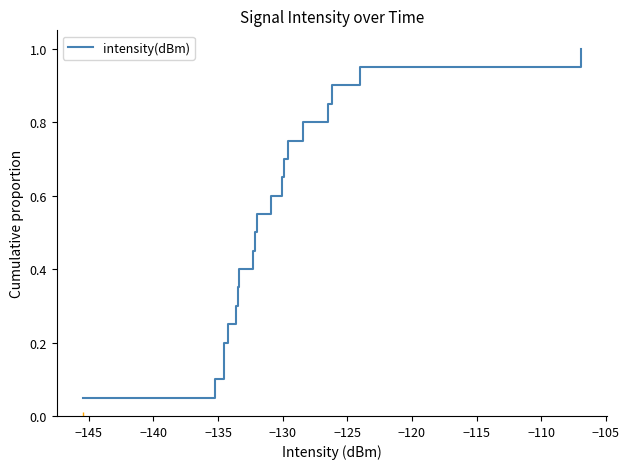

What is the greatest value displayed?

1.0